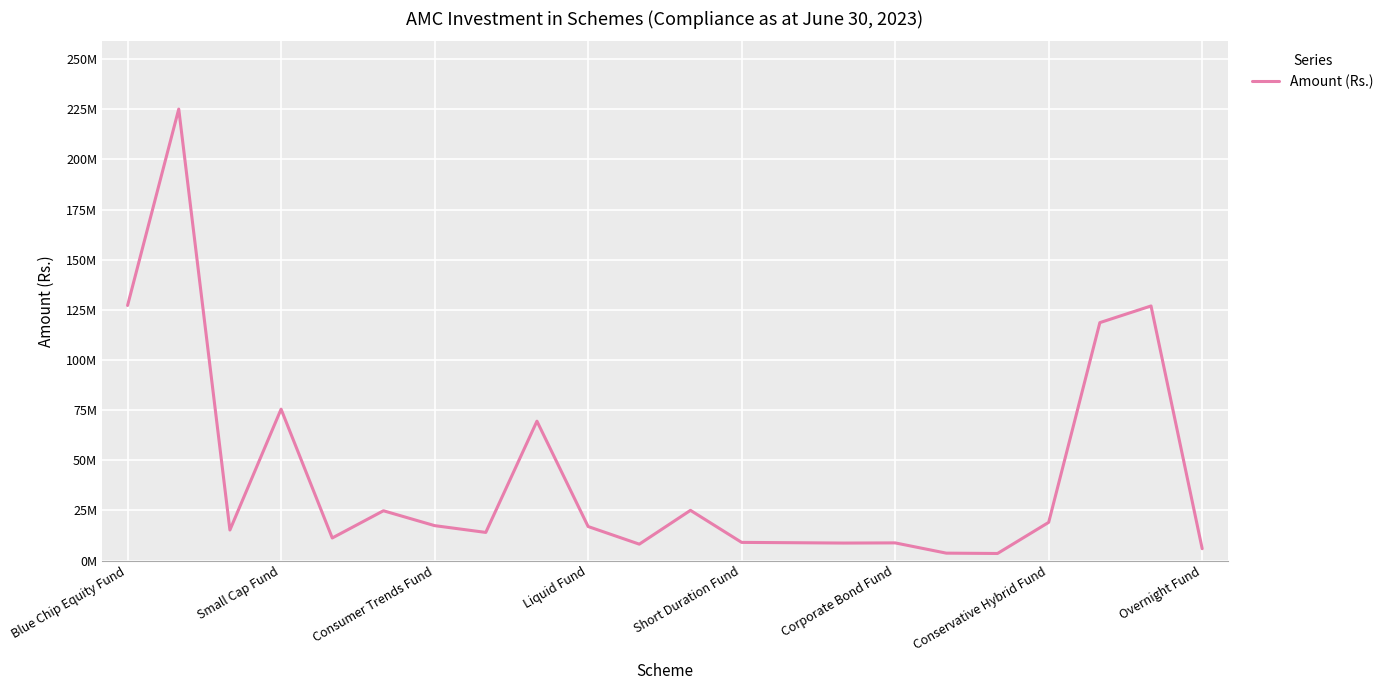

Does the chart display data point markers on the line(s)?

No